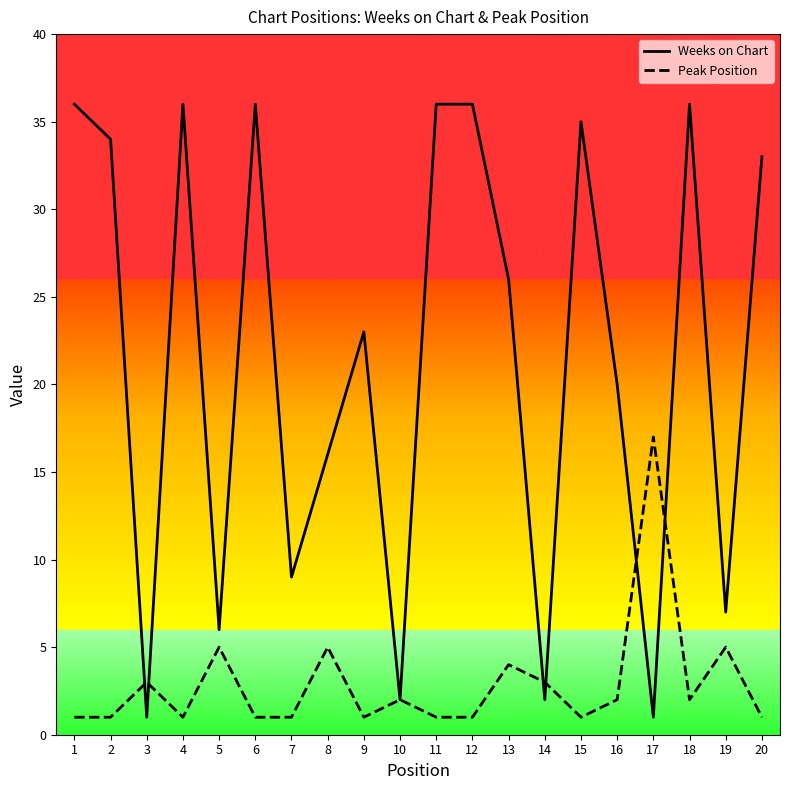

Which series has the largest range (max minus min)?

Weeks on Chart